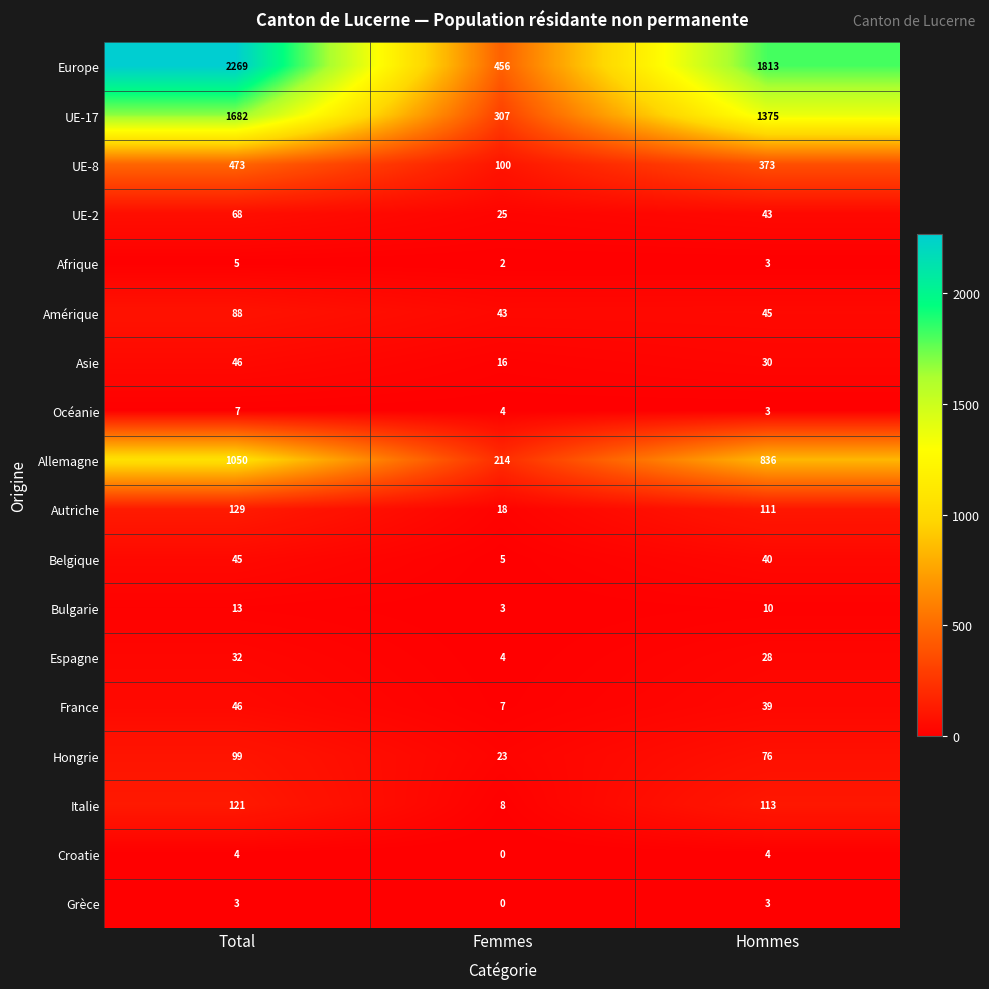

Which label corresponds to the smallest value in the chart?

Femmes